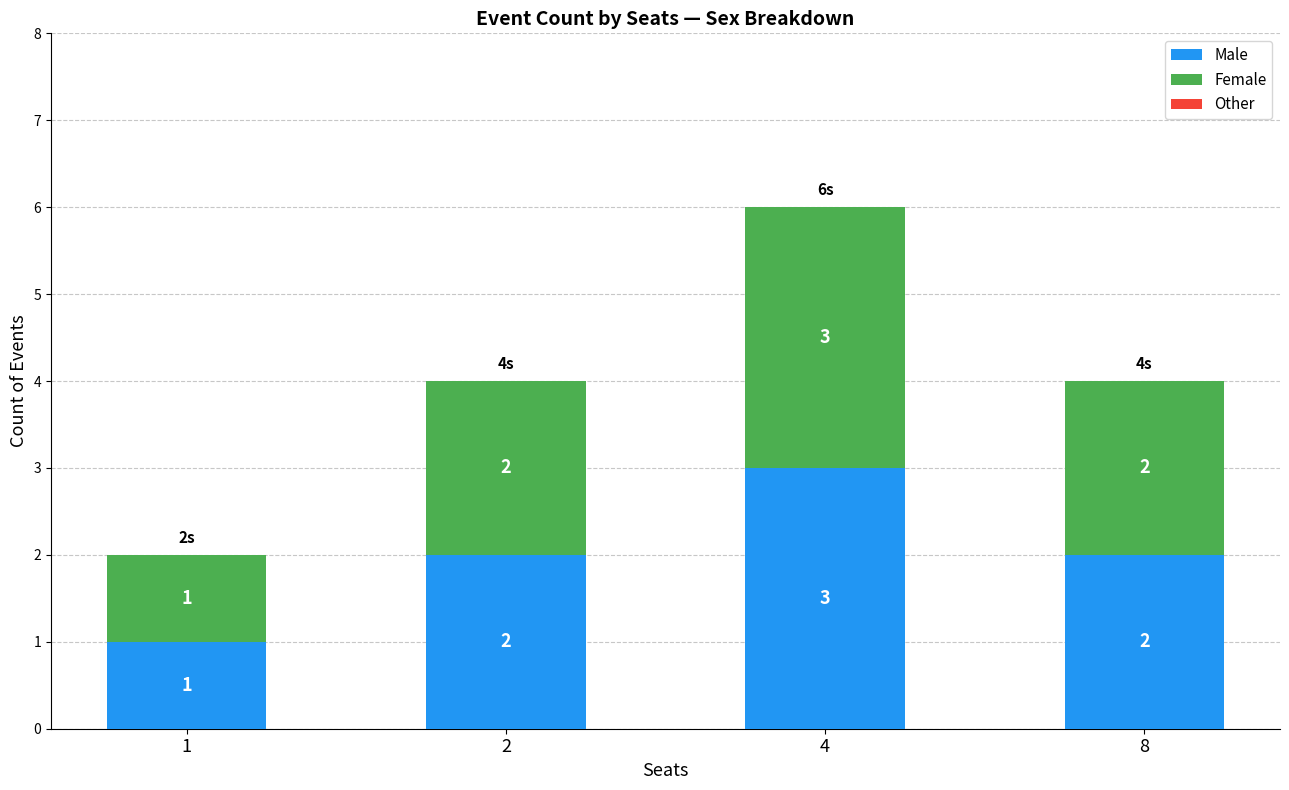

At which category is the sum across all series the highest?

4